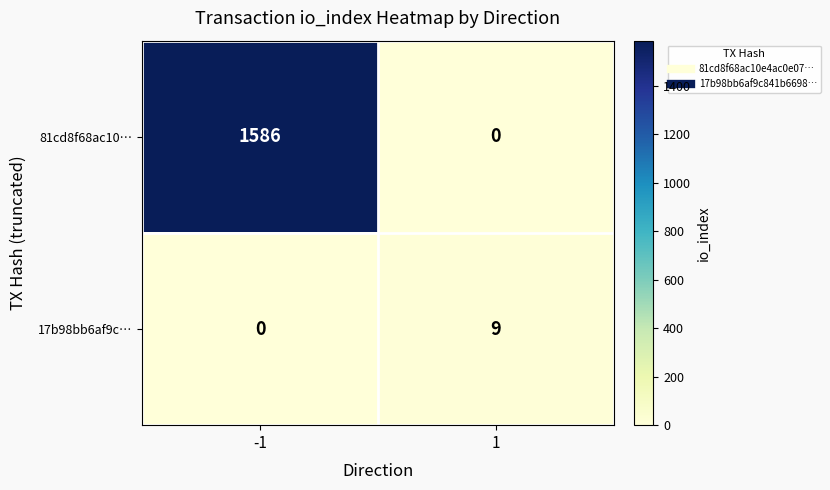

What is the approximate value of 81cd8f68ac10… at -1, to the nearest 10?

1590